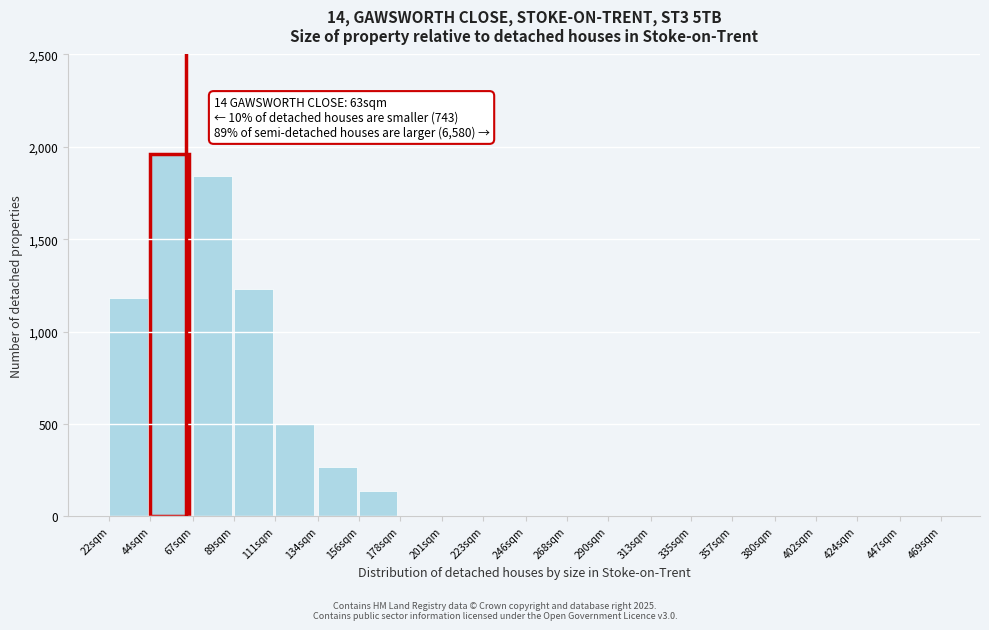

Reading right to left, transcribe all the data shown in this chart.

447sqm=0	424sqm=0	402sqm=0	380sqm=0	357sqm=0	335sqm=0	313sqm=0	290sqm=0	268sqm=0	246sqm=0	223sqm=0	201sqm=0	178sqm=0	156sqm=140	134sqm=270	111sqm=500	89sqm=1230	67sqm=1840	44sqm=1960	22sqm=1180